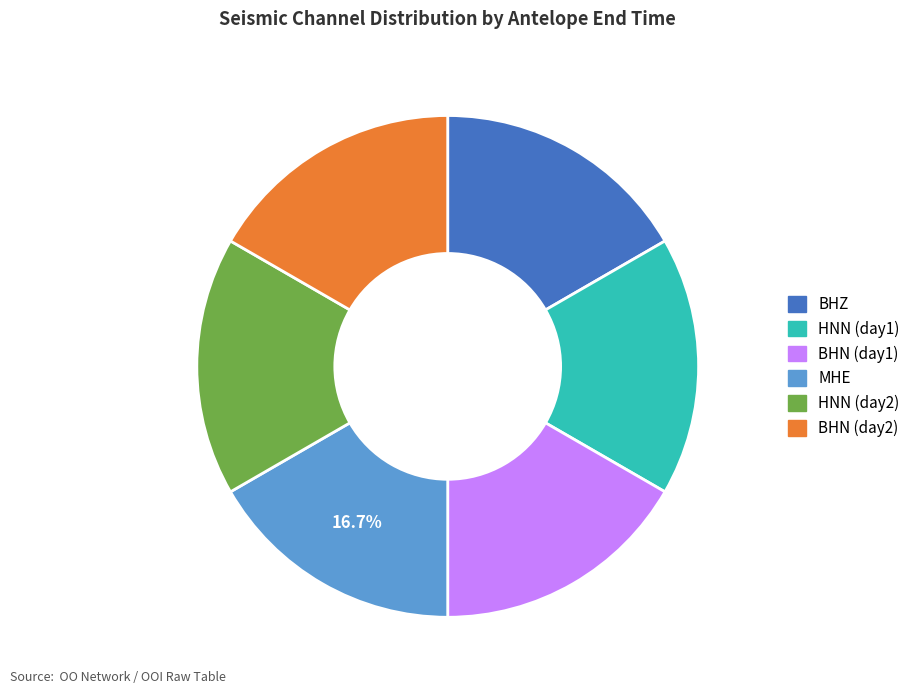

Is there a majority slice in this chart?

No